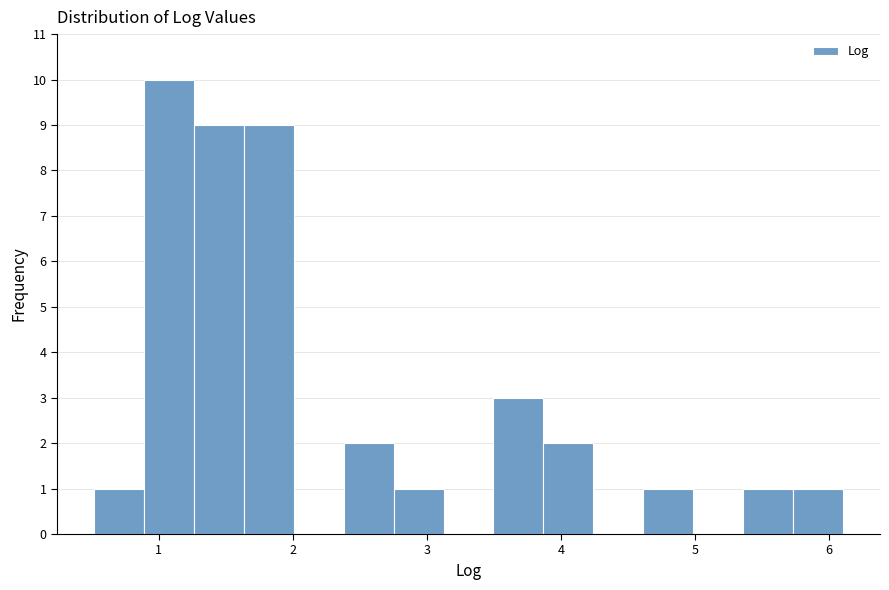

Read against the x-axis, roughly where is the centre of the tallest bar?

1.1